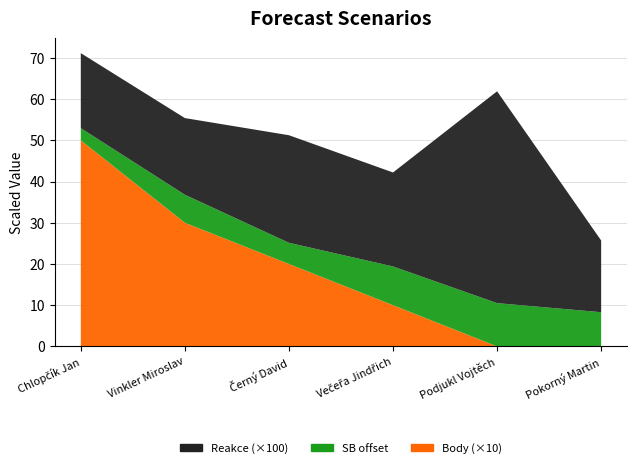

Reading left to right, what are all the values shown in this chart?

Reakce: Chlopčík Jan=0.2	Vinkler Miroslav=0.2	Černý David=0.3	Večeřa Jindřich=0.2	Podjukl Vojtěch=0.5	Pokorný Martin=0.2
SB: Chlopčík Jan=53.0	Vinkler Miroslav=56.8	Černý David=55.1	Večeřa Jindřich=59.4	Podjukl Vojtěch=60.5	Pokorný Martin=58.3
Body: Chlopčík Jan=5.0	Vinkler Miroslav=3.0	Černý David=2.0	Večeřa Jindřich=1.0	Podjukl Vojtěch=0.0	Pokorný Martin=0.0